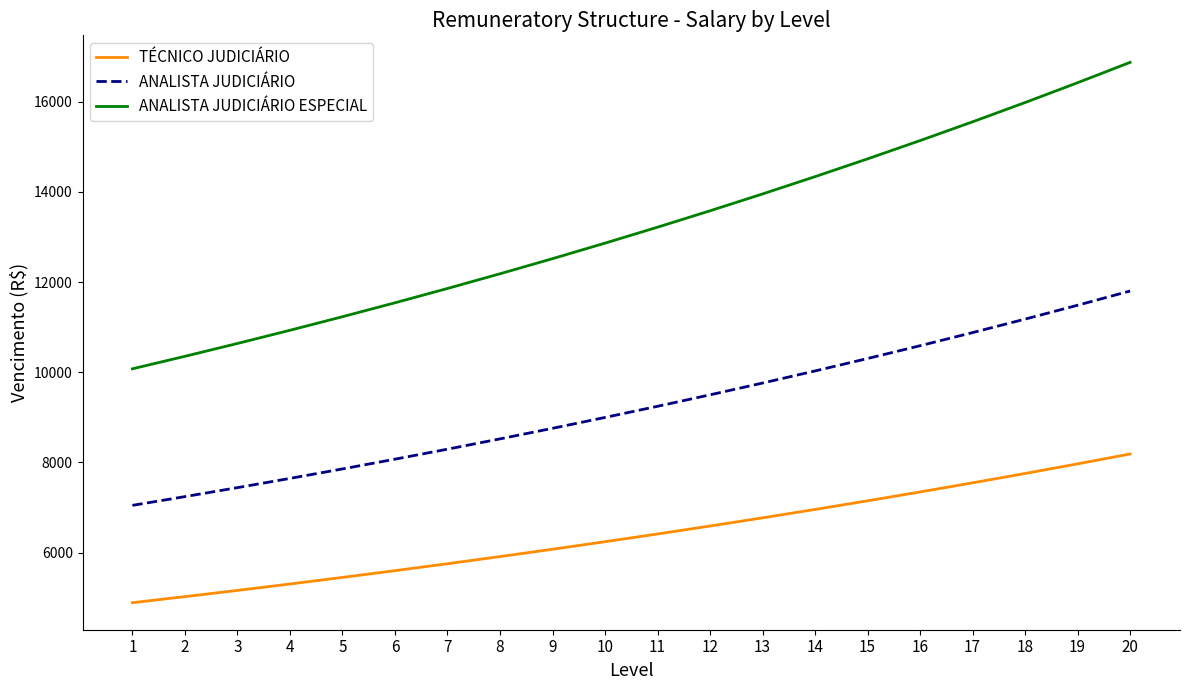

Which category has the lowest value across all series?

1